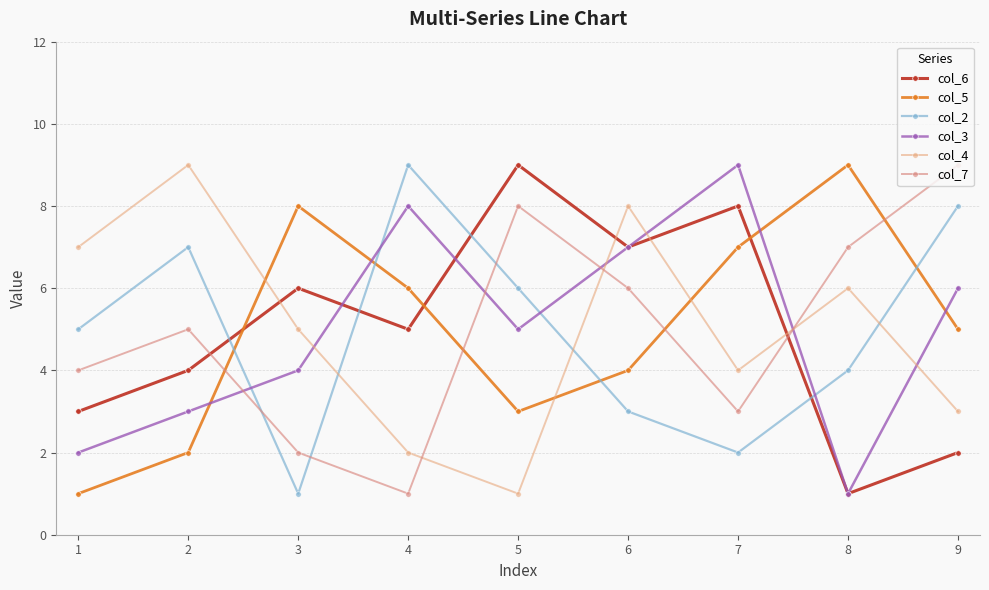

How many interior local peaks does the col_5 series have?

2